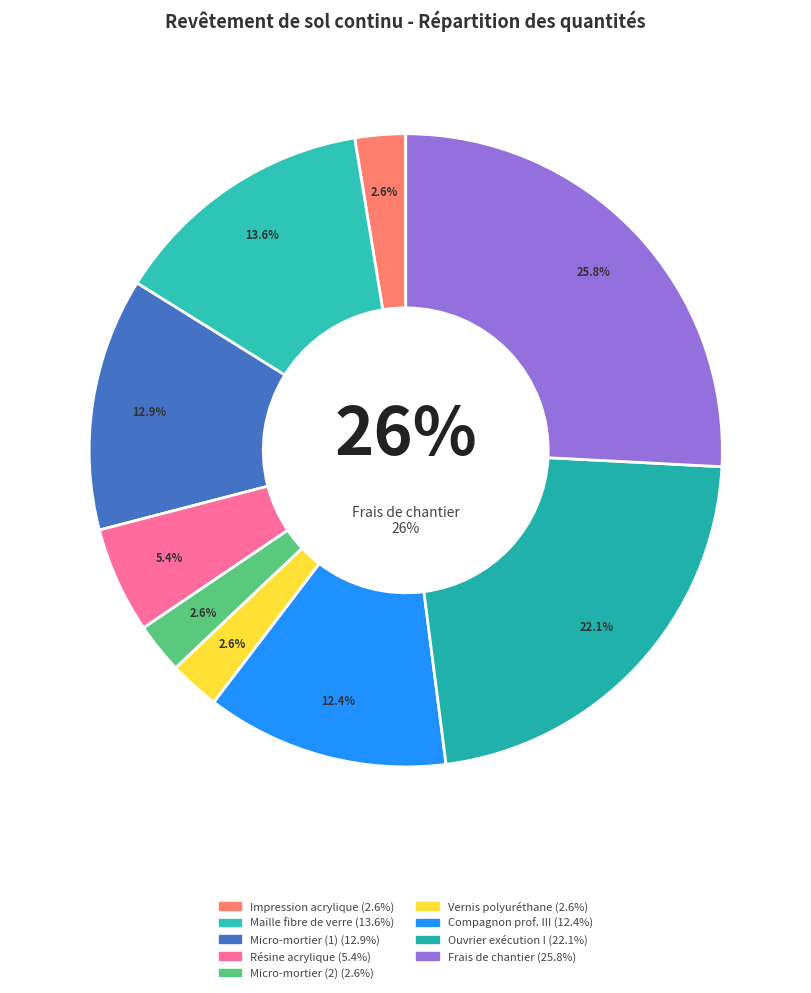

The mt28mcc050a - Maille en fibre de verre slice represents 8% of the pie. True or false?

False